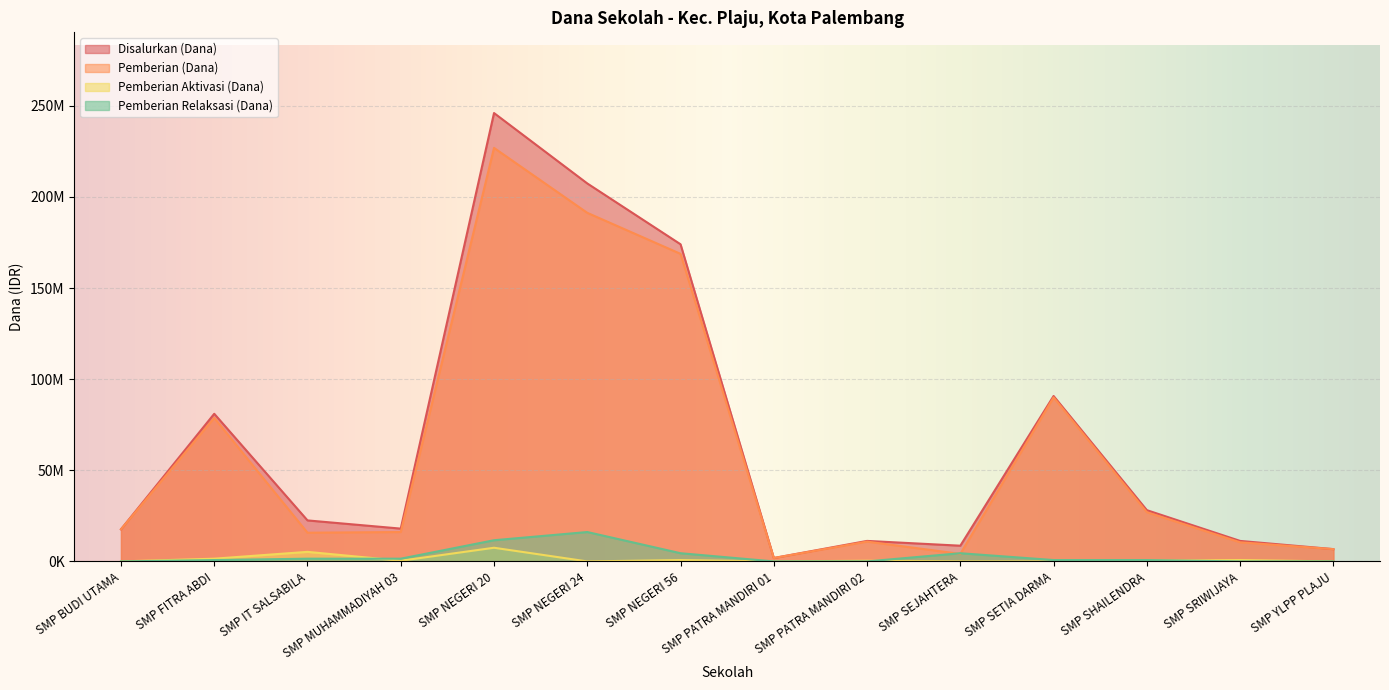

How many interior local peaks does the Disalurkan (Dana) series have?

4